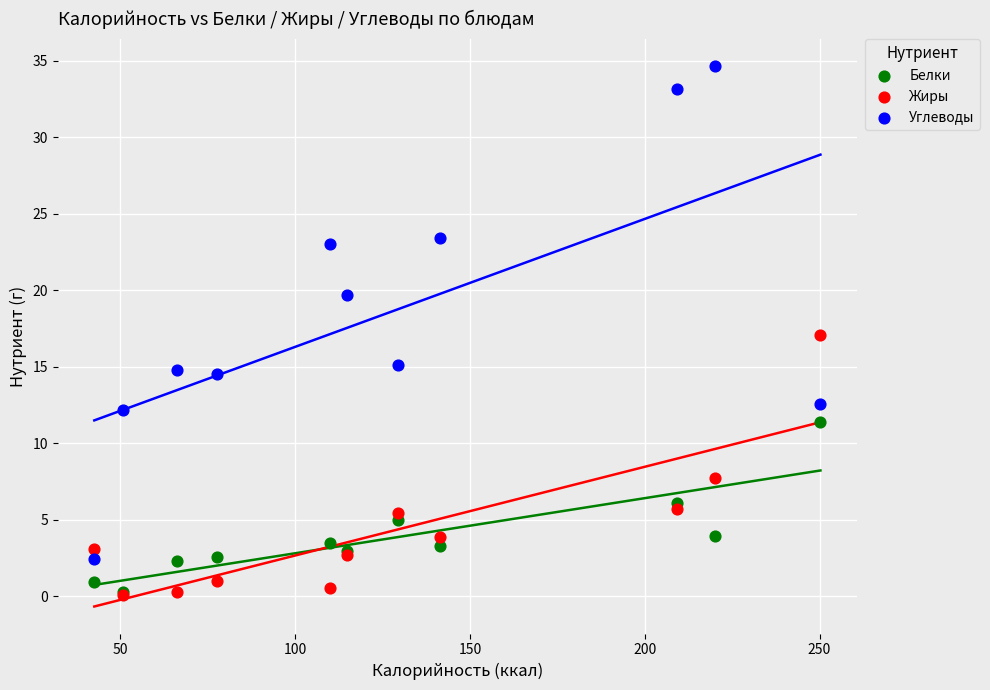

In the Углеводы series, what Y value is closest to 18?

19.7